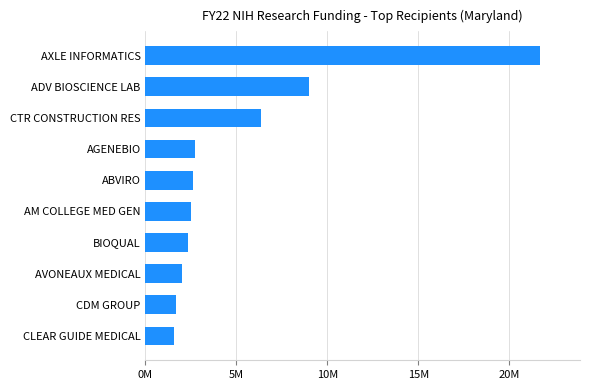

Does the chart contain any negative values?

No